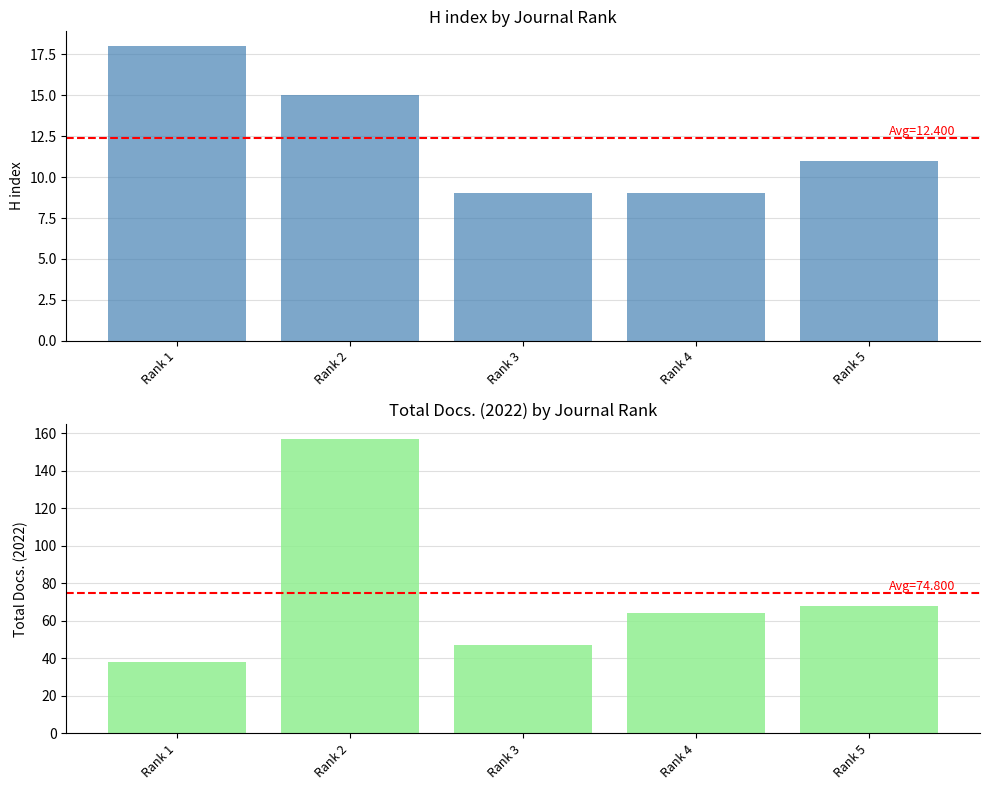

What is the highest value of the Total Docs. (2022) series?

157